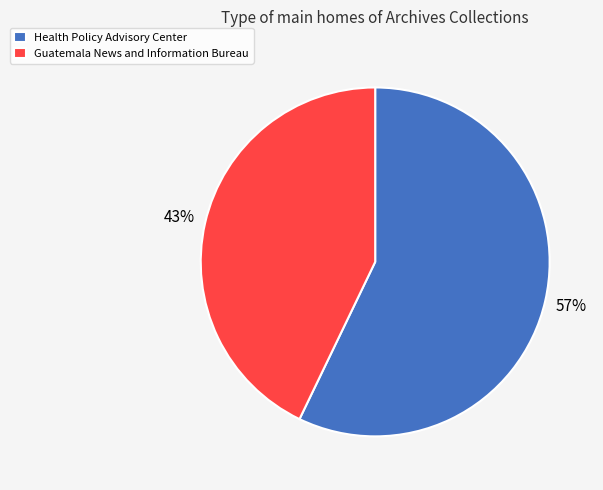

To the nearest percent, what portion does Health Policy Advisory Center represent?

57%